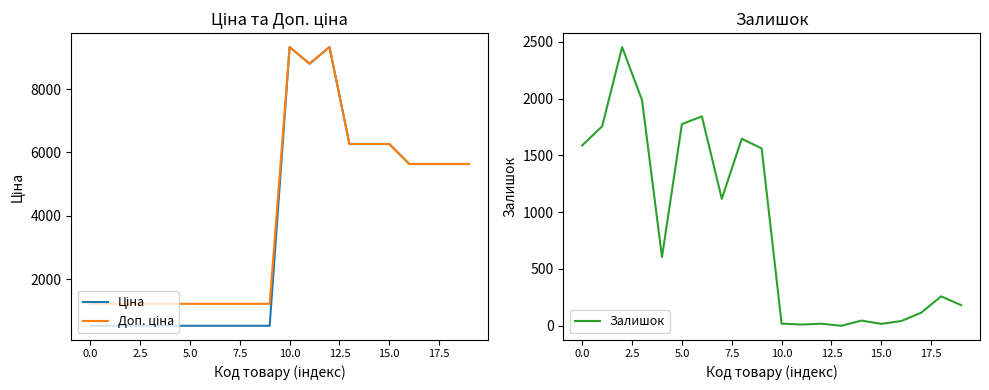

Does the chart have visible grid lines?

No